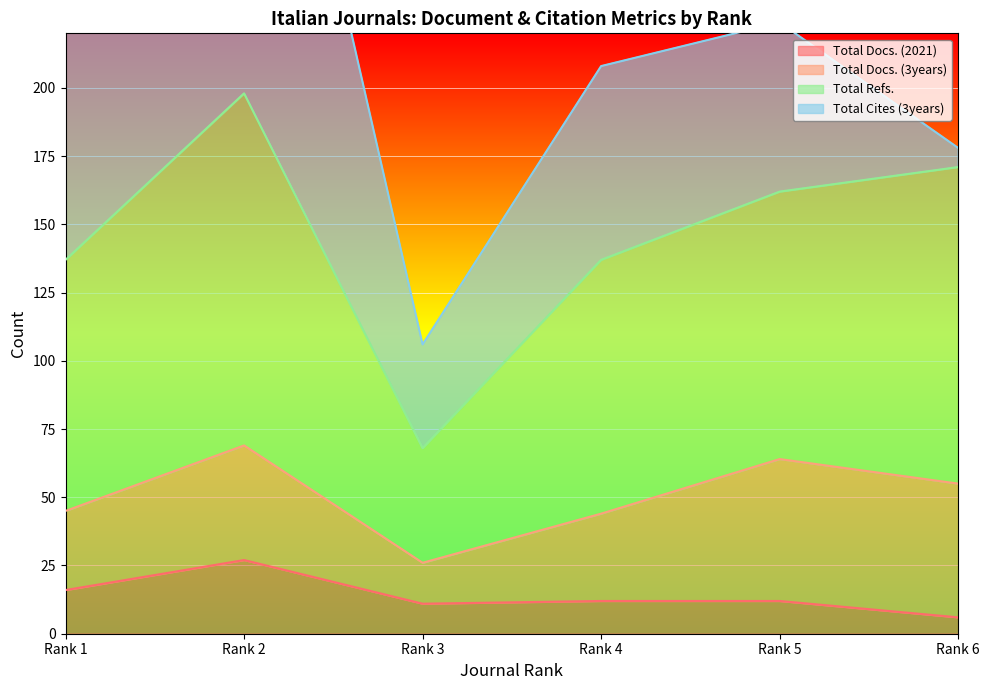

What is the difference between the second highest and minimum values in the Total Refs. series?

103